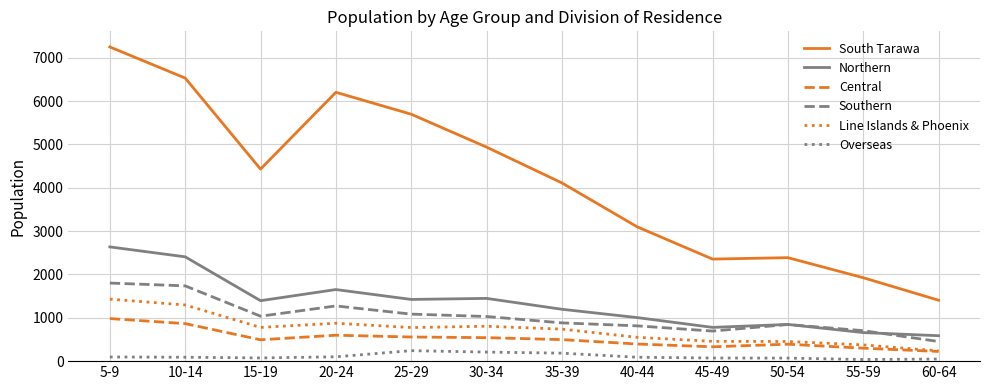

What is the maximum value for Central?

982